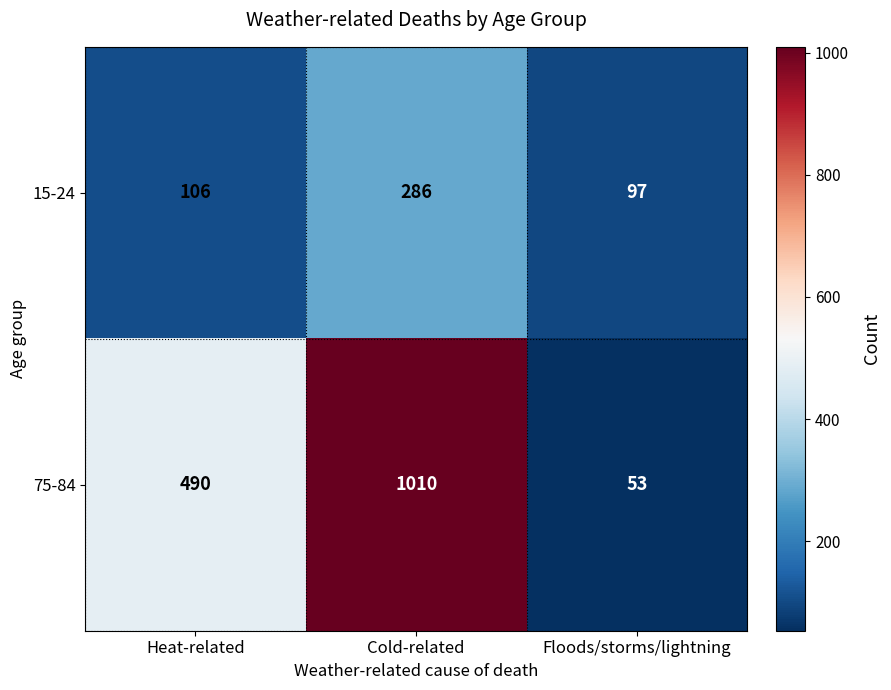

At which label is 75-84 closest to 531?

Heat-related